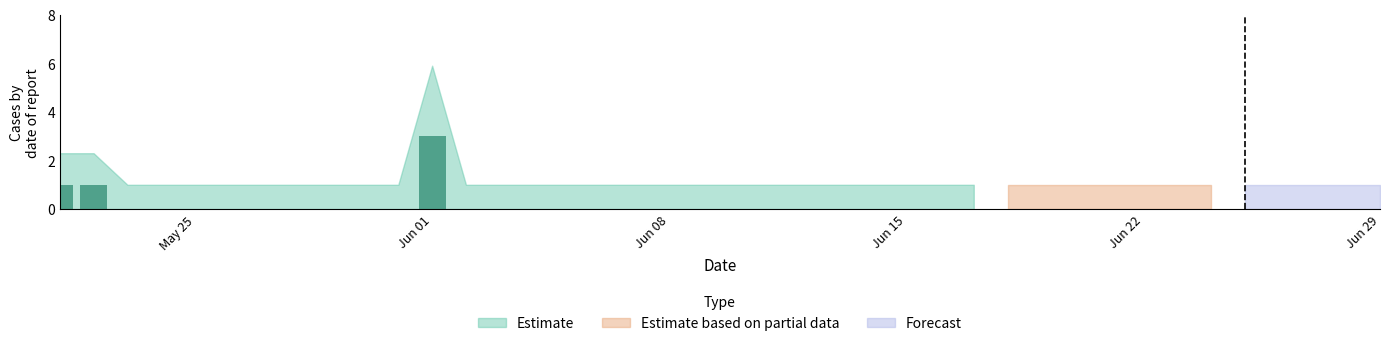

What is the maximum value shown in the chart?

3